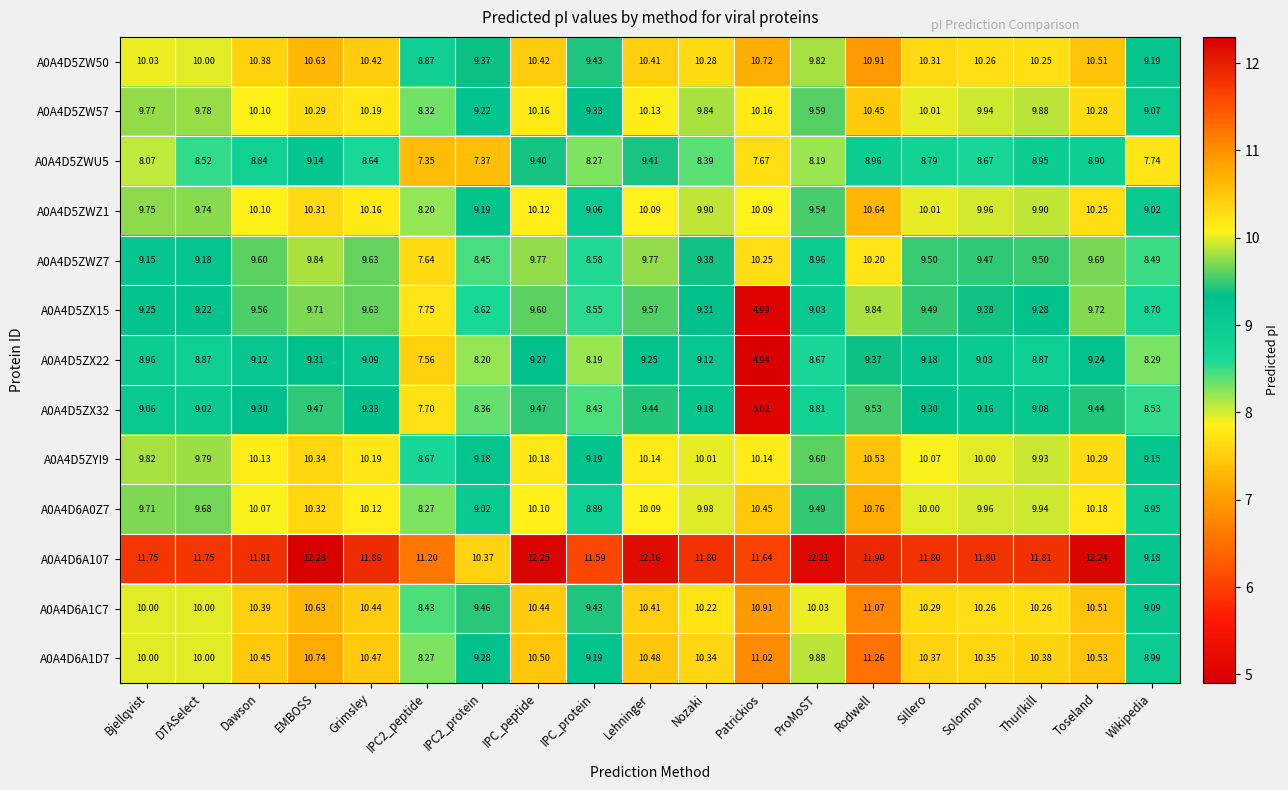

At which label does A0A4D5ZX32 reach its peak?

Rodwell